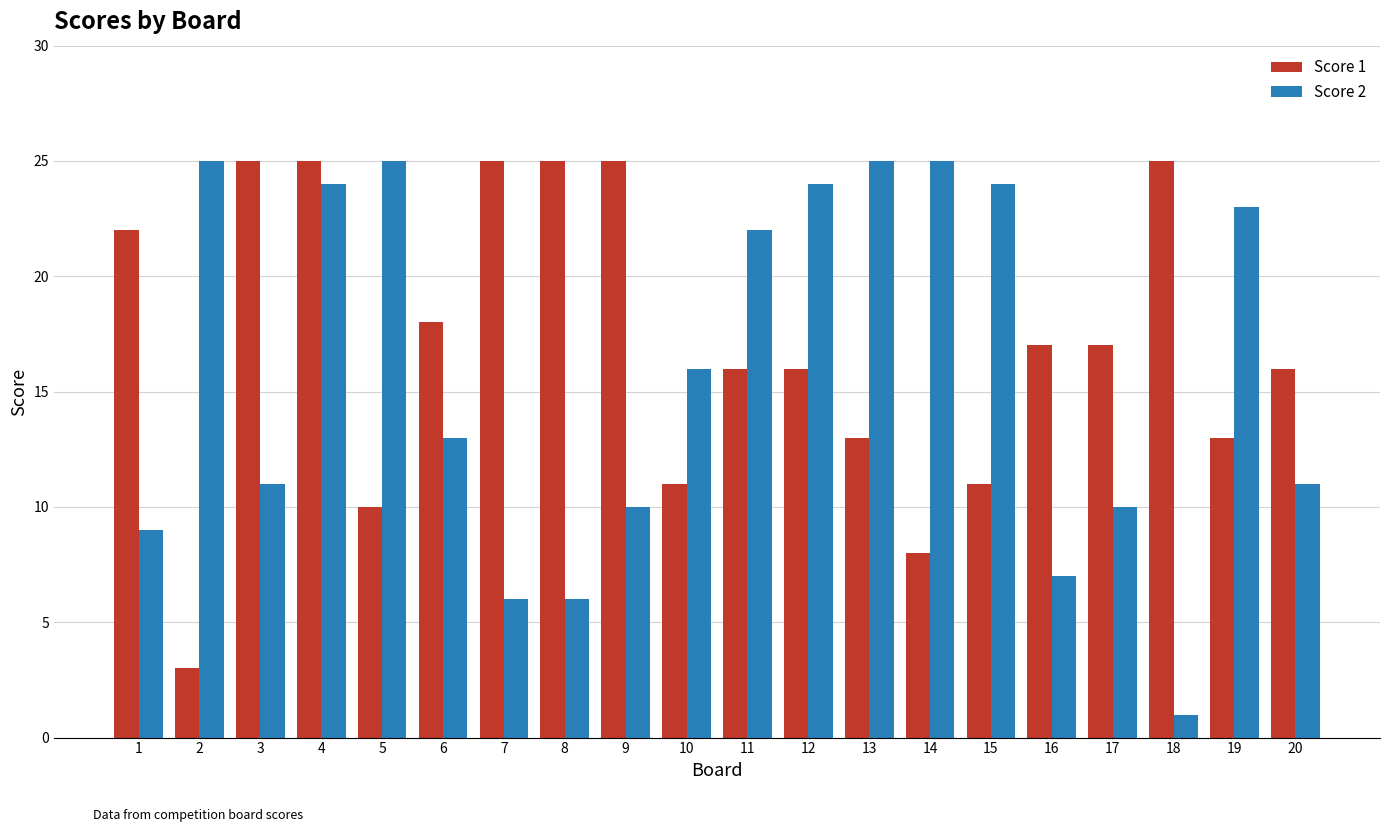

Is the value of Score 2 at 18 greater than the value of Score 1 at 20?

No